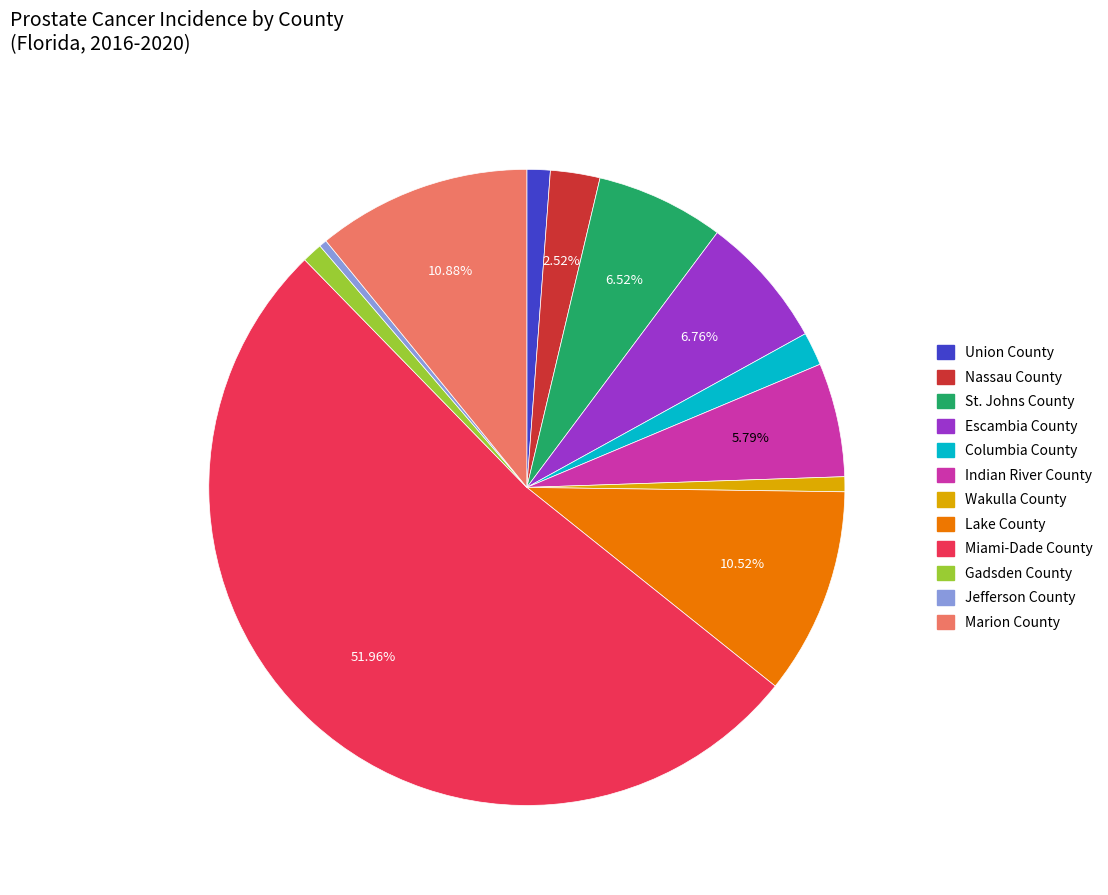

How many segments does this pie chart have?

12